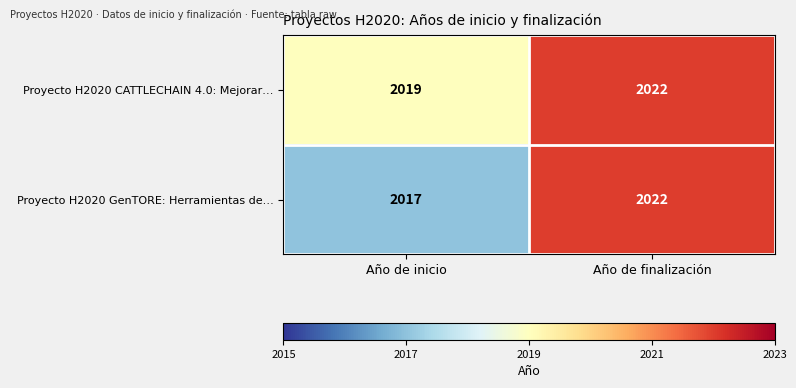

What is the sum of all Proyecto H2020 CATTLECHAIN 4.0: Mejorar… values?

4041